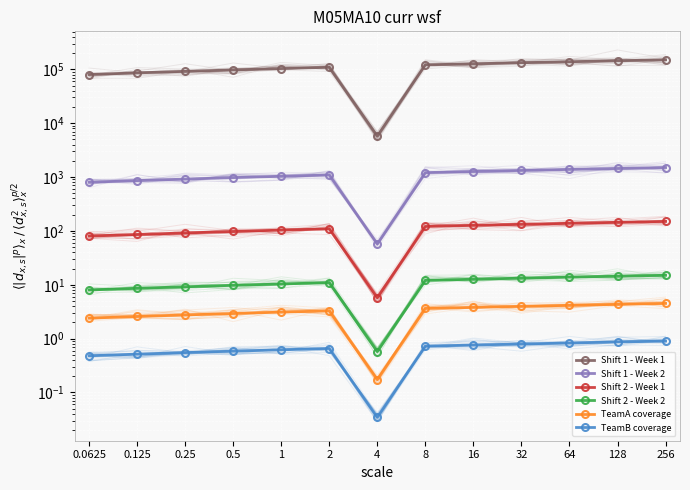

What is the total value across all series at 0.0625?

80890.9